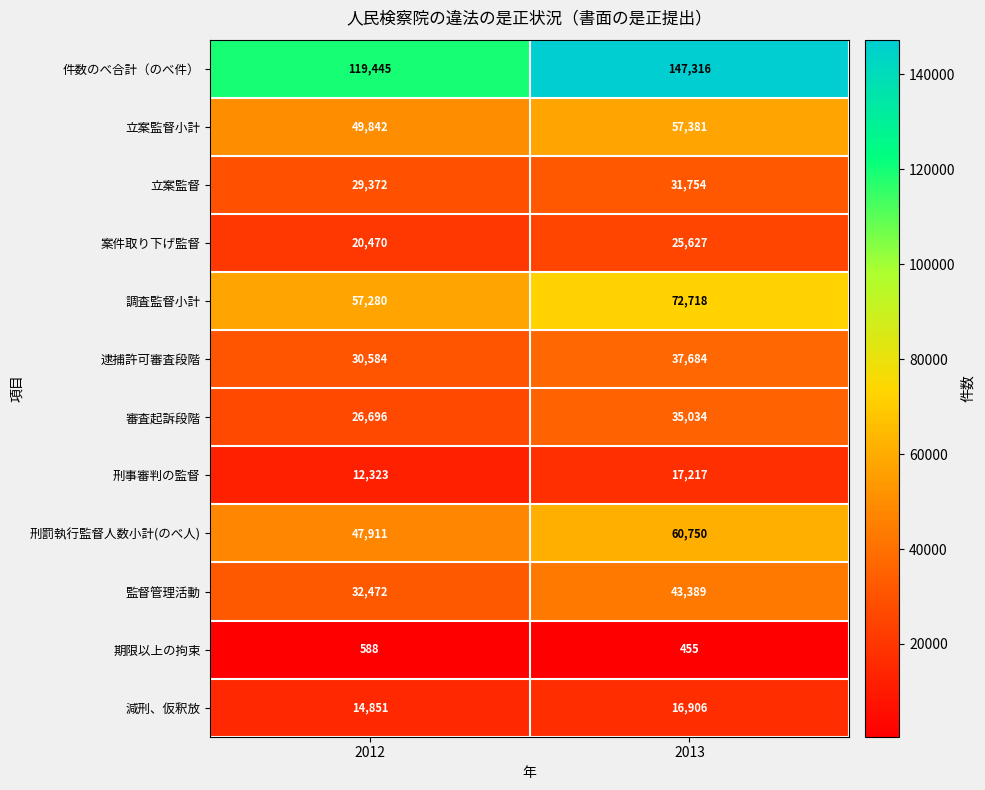

Reading left to right, list all the values displayed in this chart.

件数のべ合計（のべ件）: 2012=119445	2013=147316
立案監督小計: 2012=49842	2013=57381
立案監督: 2012=29372	2013=31754
案件取り下げ監督: 2012=20470	2013=25627
調査監督小計: 2012=57280	2013=72718
逮捕許可審査段階: 2012=30584	2013=37684
審査起訴段階: 2012=26696	2013=35034
刑事審判の監督: 2012=12323	2013=17217
刑罰執行監督人数小計(のべ人): 2012=47911	2013=60750
監督管理活動: 2012=32472	2013=43389
期限以上の拘束: 2012=588	2013=455
減刑、仮釈放: 2012=14851	2013=16906